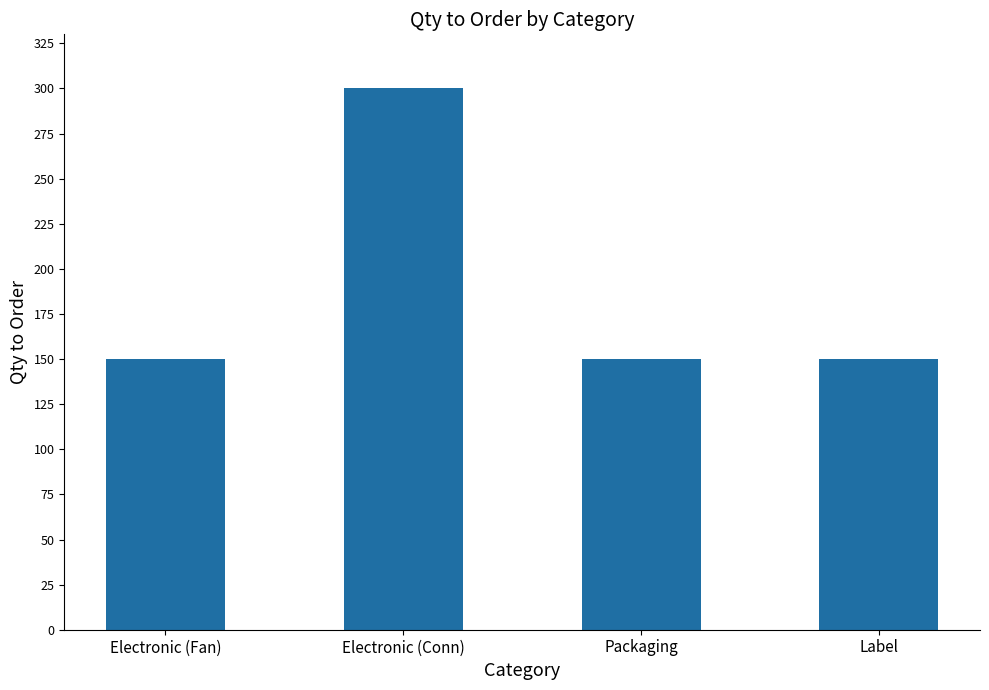

Reading left to right, list all the values displayed in this chart.

150	300	150	150